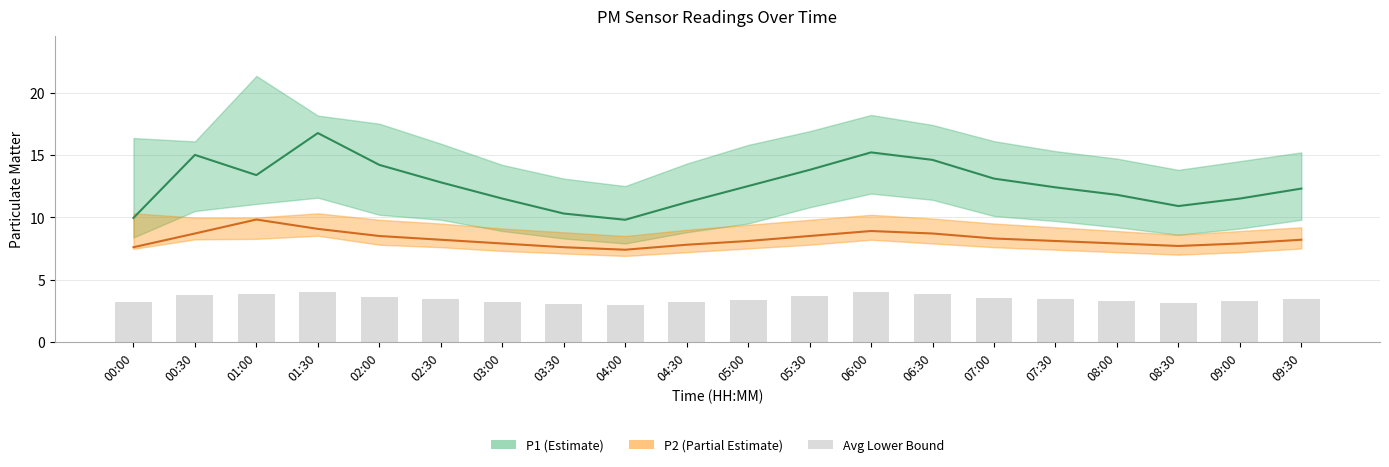

What is the smallest value displayed?

3.0